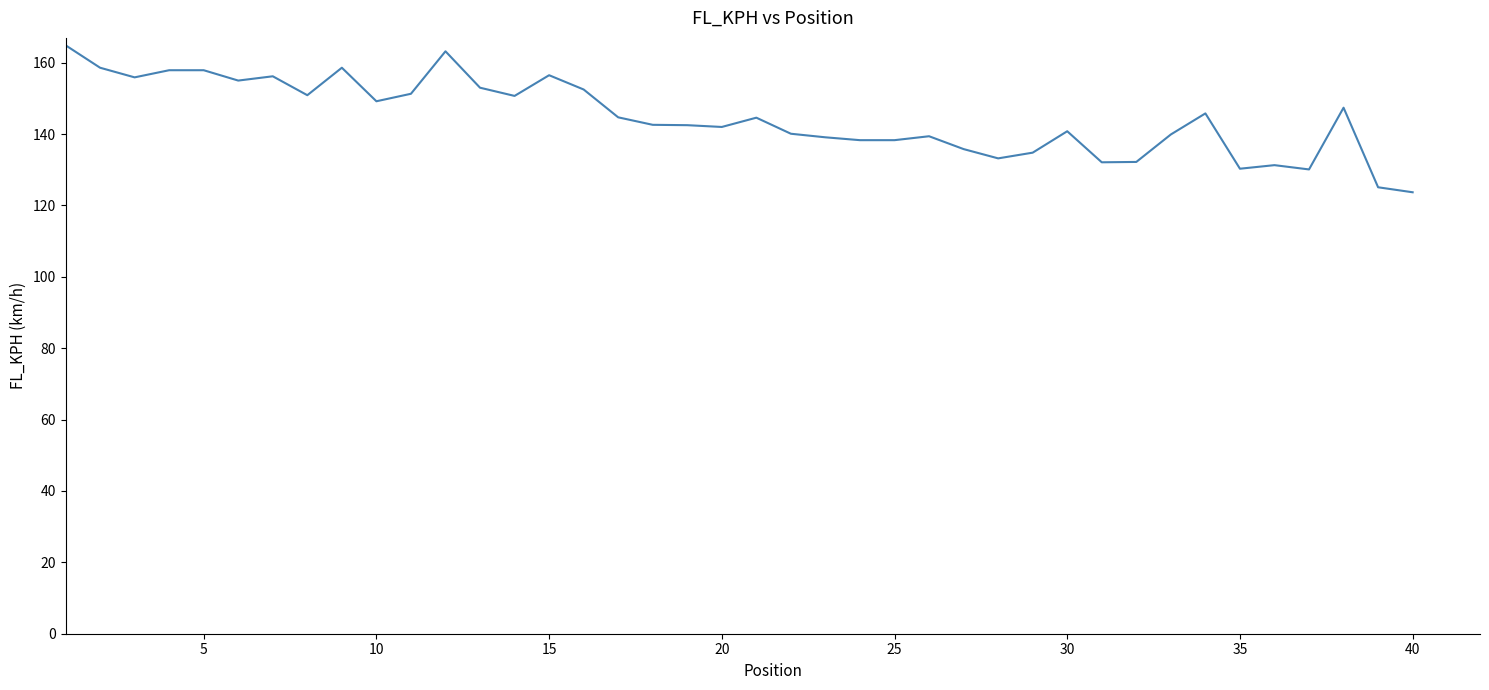

What is the minimum value shown in the chart?

123.7